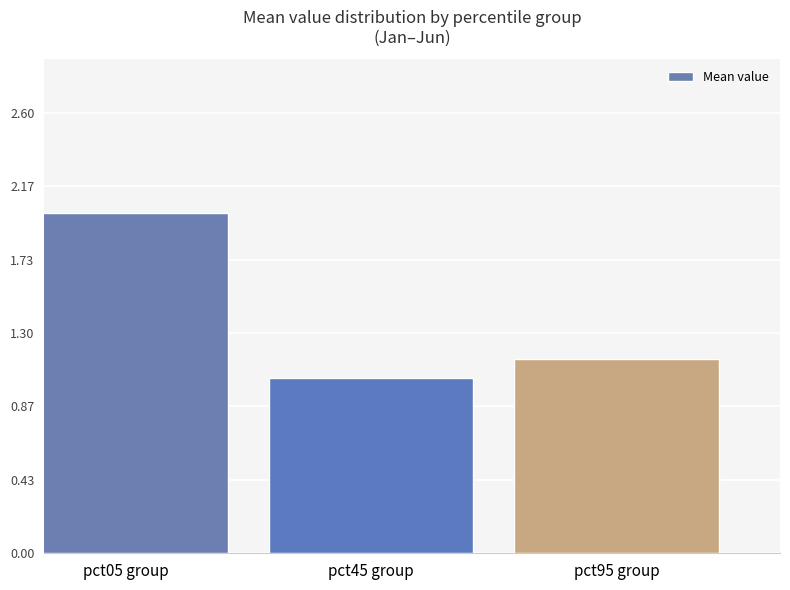

Read the value at pct05 group.

2.0